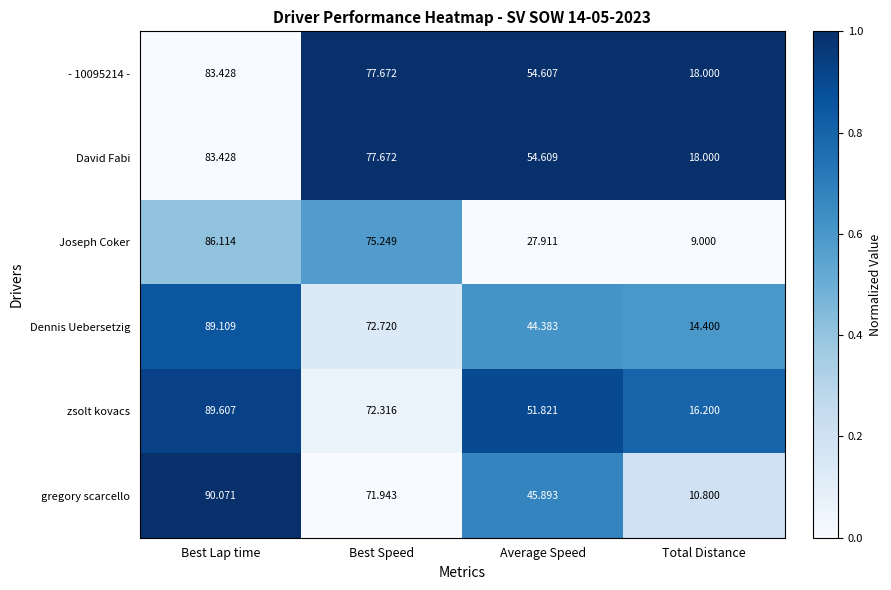

Between Average Speed and Total Distance, which series saw the biggest shift?

David Fabi